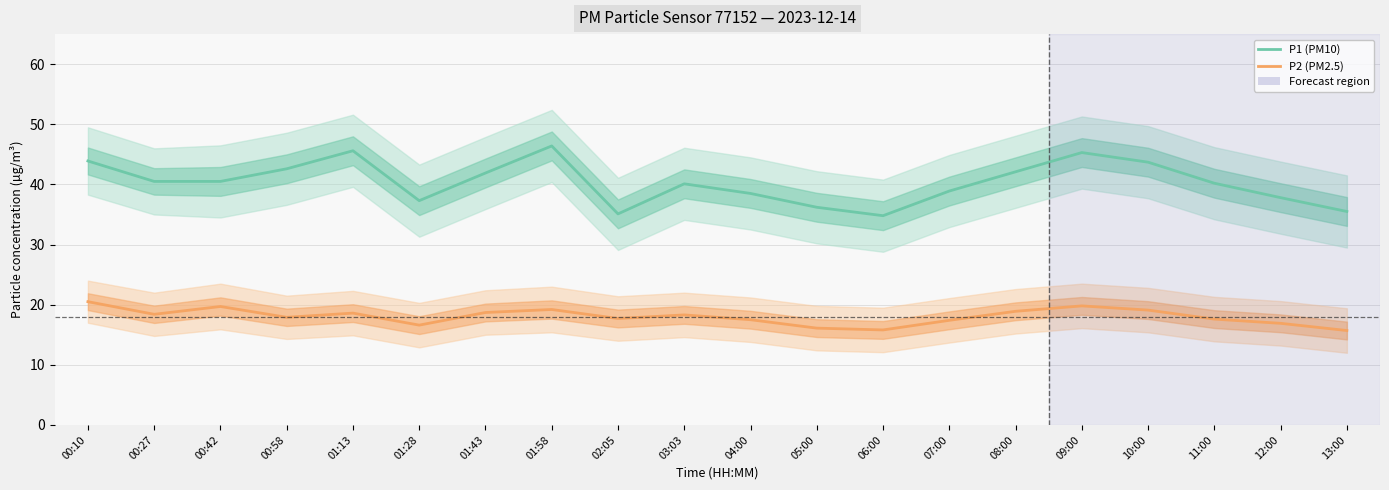

Which series changed the most between 01:58 and 02:05?

P1 (PM10)